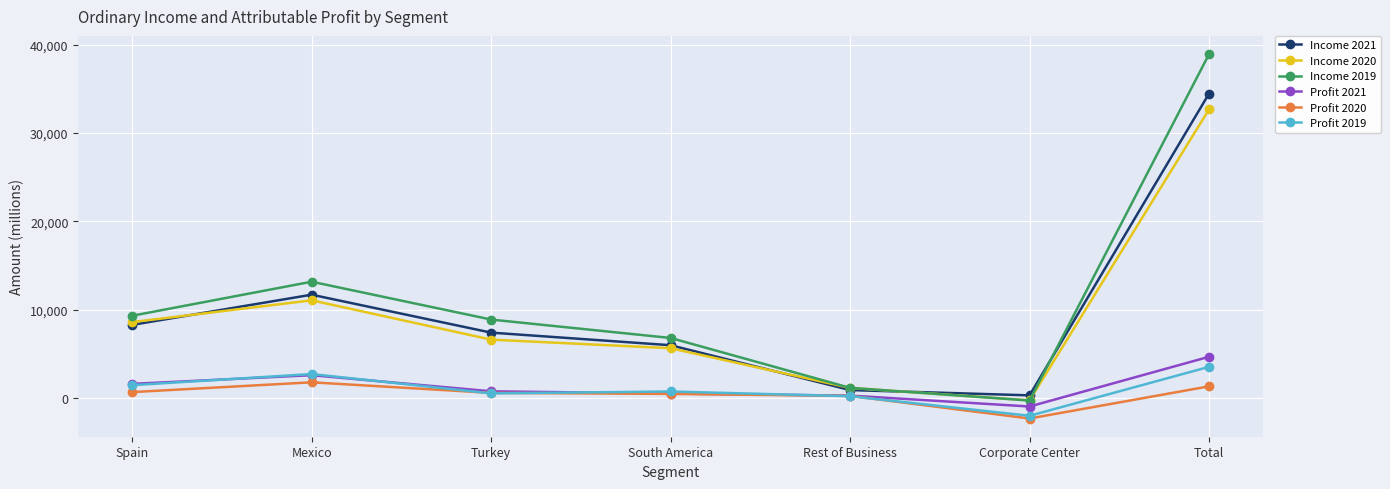

List the labels in order of Income 2019 value, largest first.

Total, Mexico, Spain, Turkey, South America, Rest of Business, Corporate Center